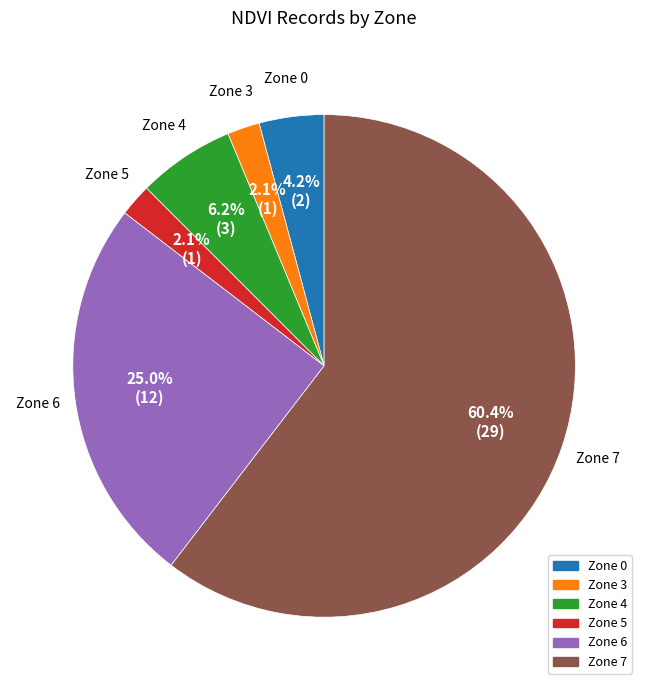

To the nearest percent, what portion does Zone 3 represent?

2%